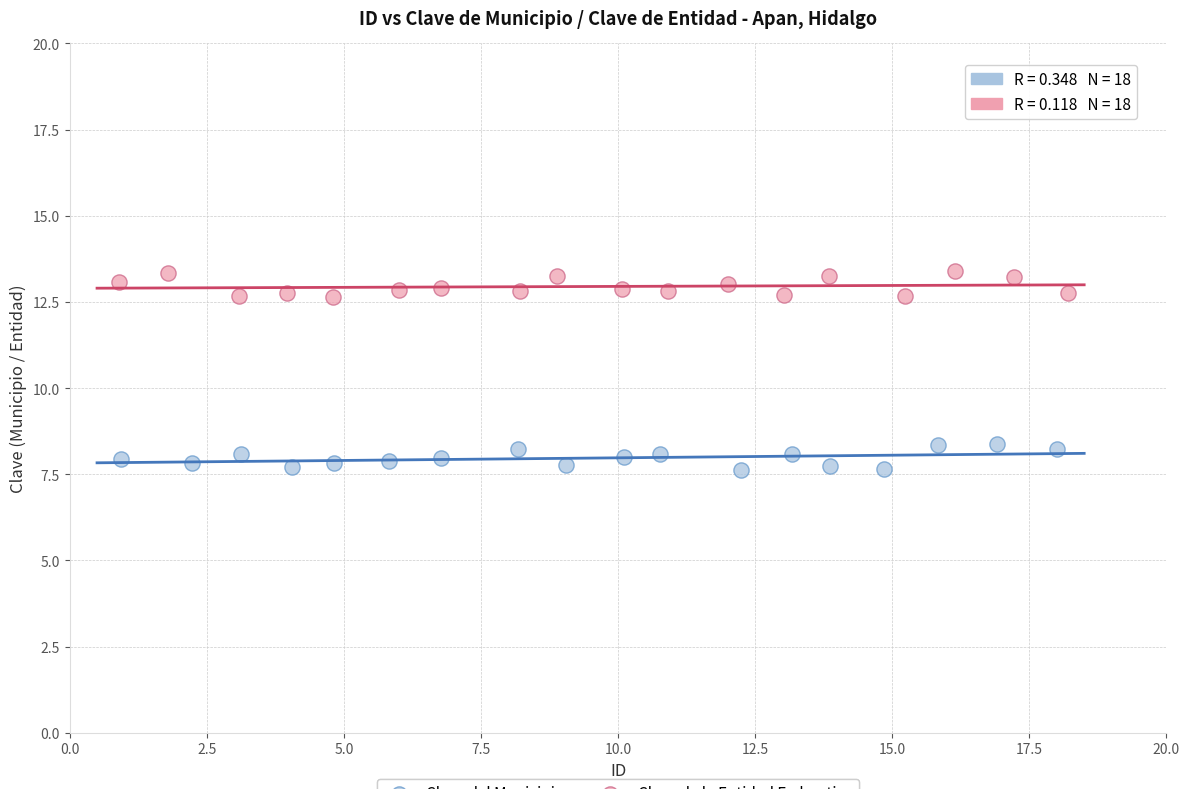

Which series contains the lowest Y value?

Clave del Municipio